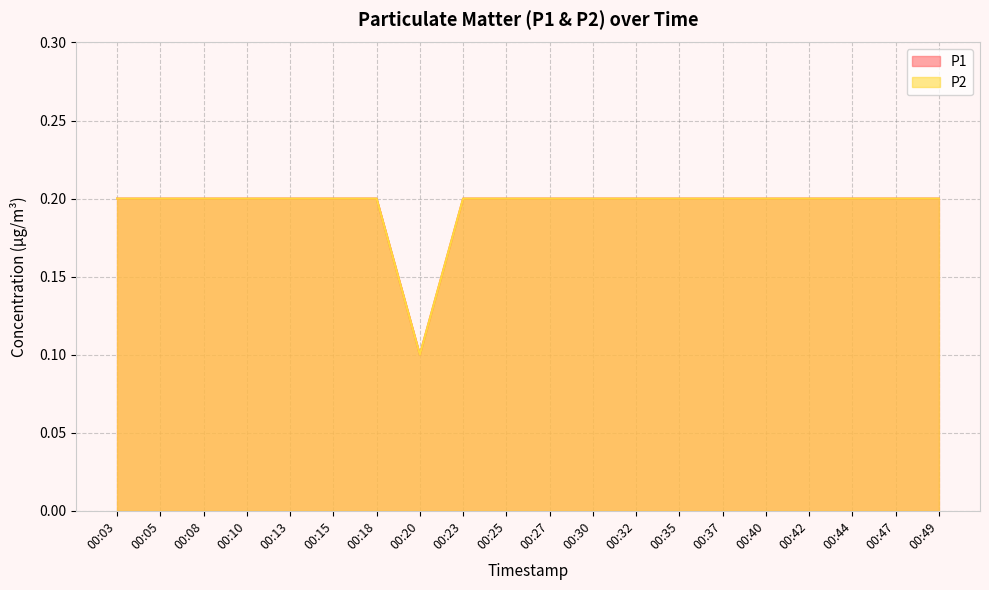

Which series has the widest spread of values?

P1